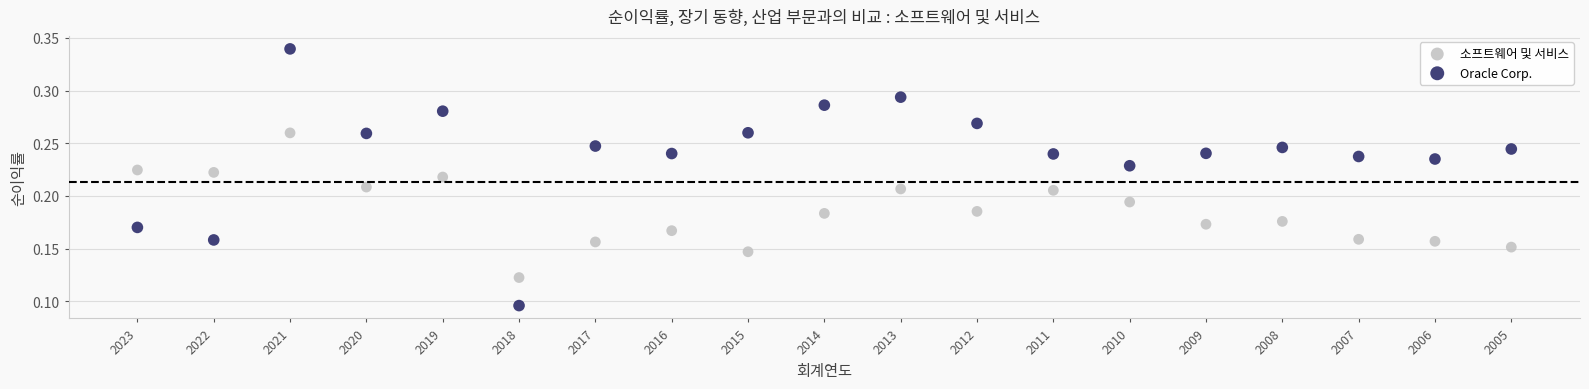

Which series reaches the minimum Y coordinate?

Oracle Corp.